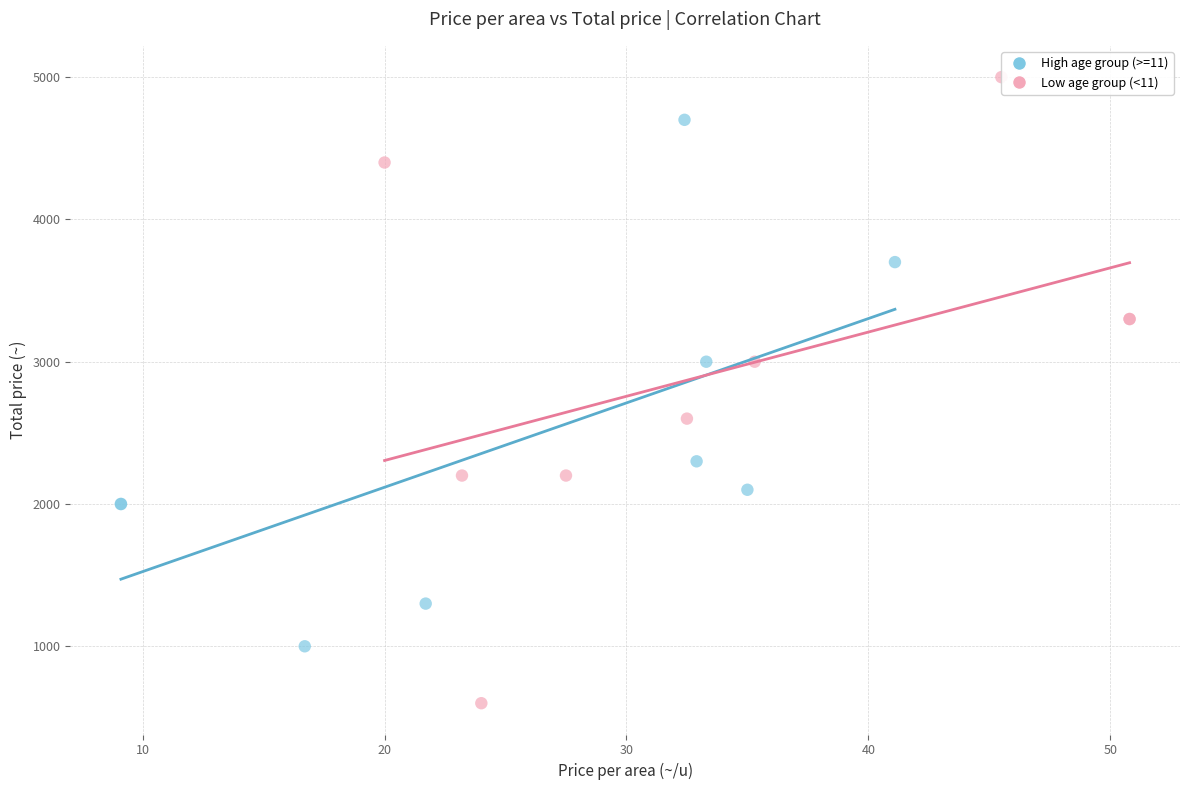

Which series has the largest Y range (max minus min)?

Low age group (<11)